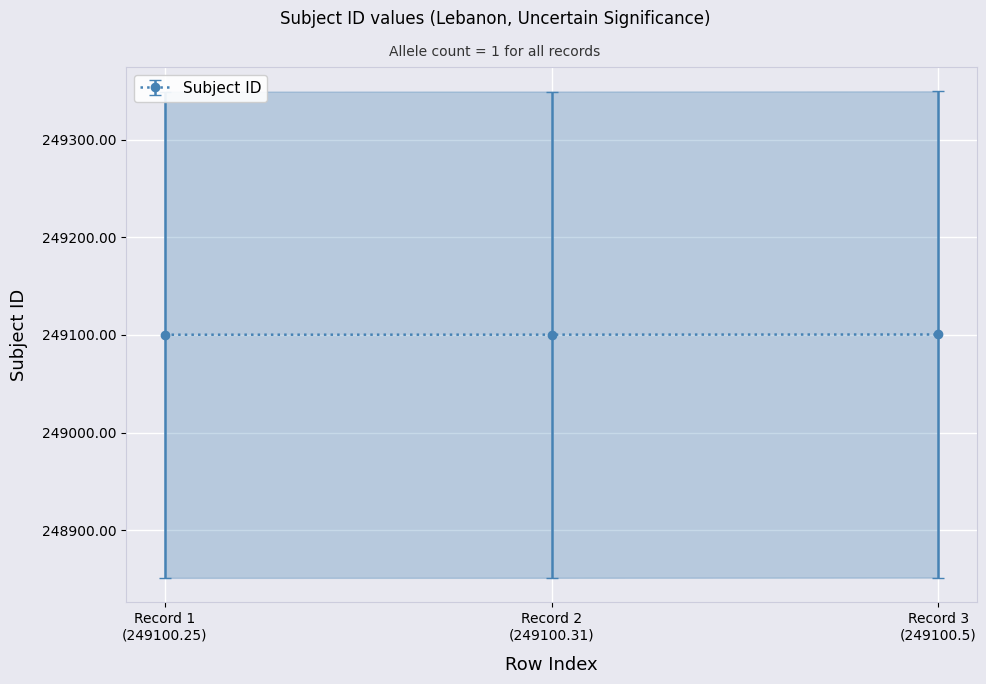

What is the maximum value for Subject ID?

249100.5